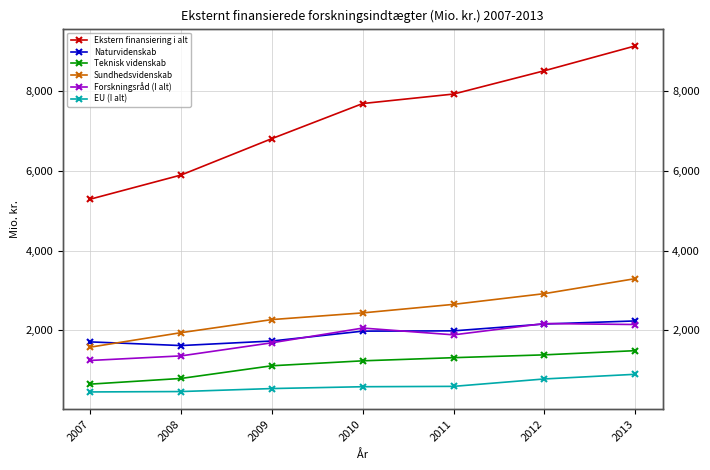

What is the minimum value shown in the chart?

453